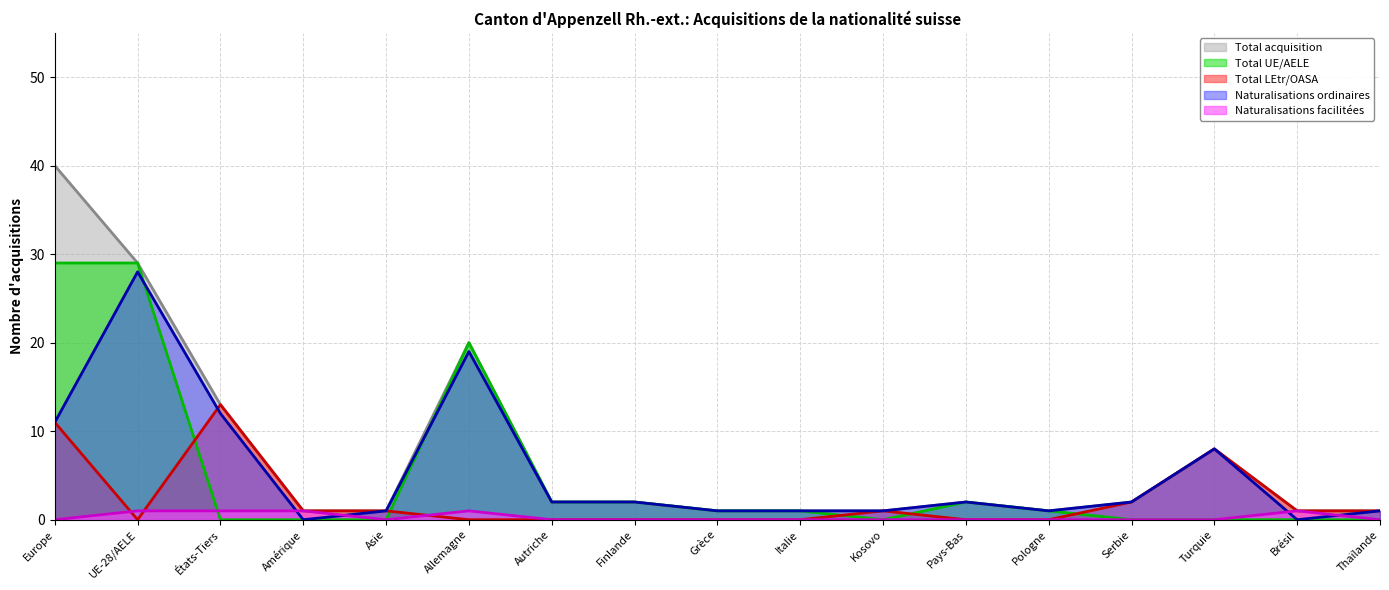

How many times do Total LEtr/OASA and Total UE/AELE cross each other?

5